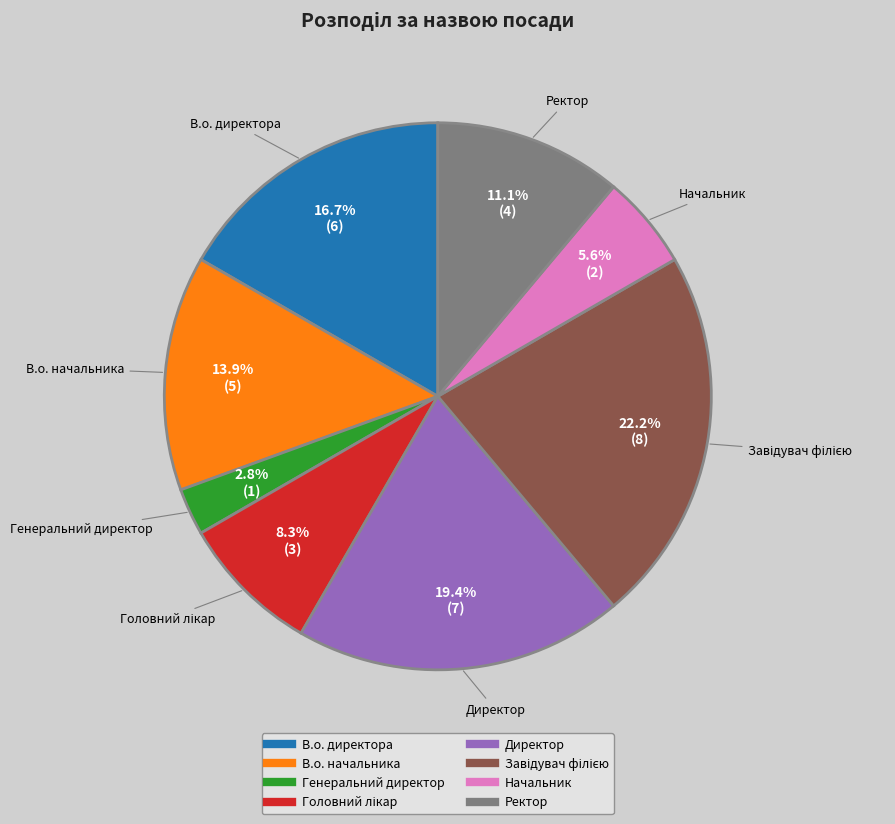

Which has a higher value, В.о. начальника or В.о. директора?

В.о. директора